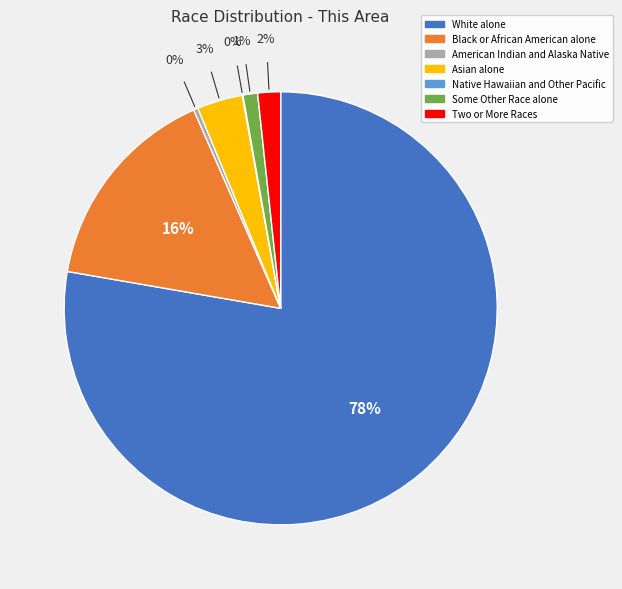

To the nearest percent, what is the difference between the American Indian and Alaska Native and Asian alone slice percentages?

3%